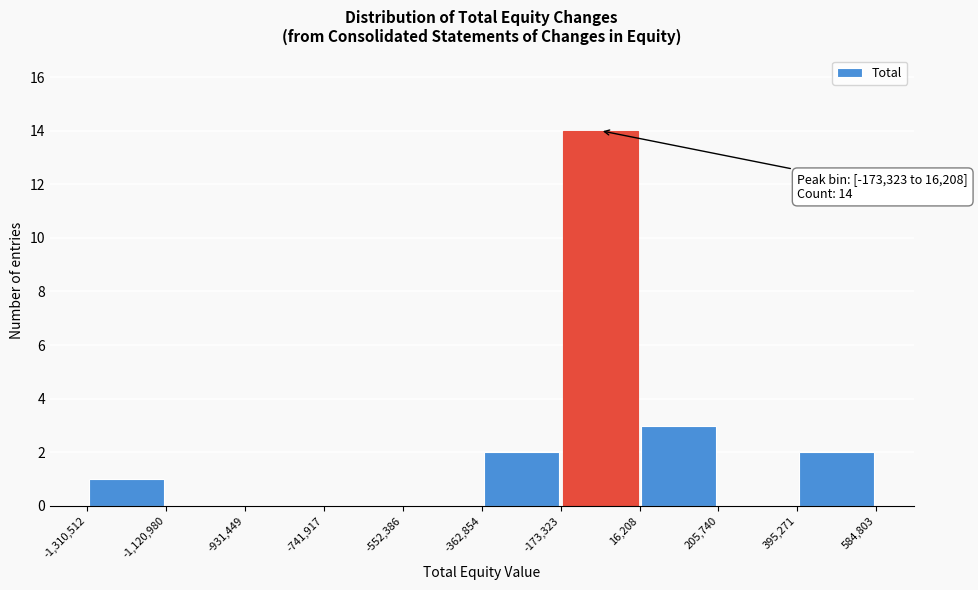

Which range on the x-axis has the tallest bar?

-173,323 to 16,208